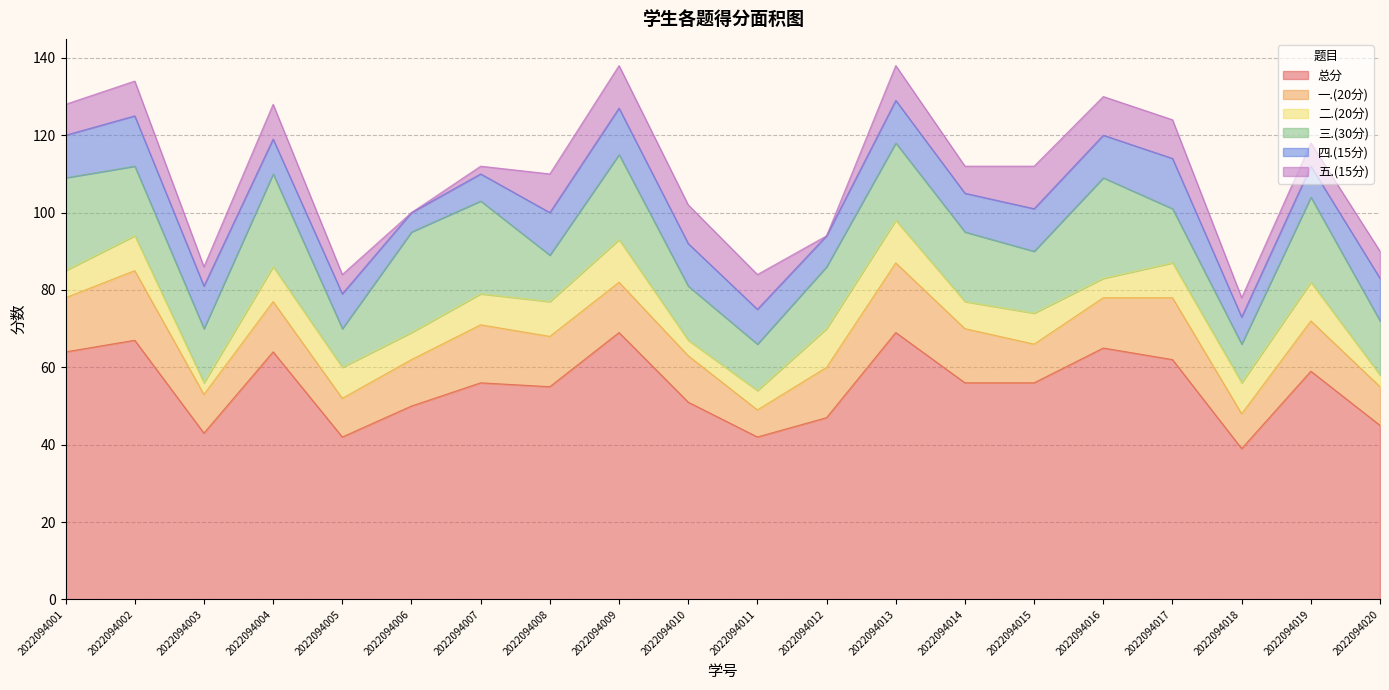

The 四.(15分) series shows 15 at 2022094010. True or false?

False